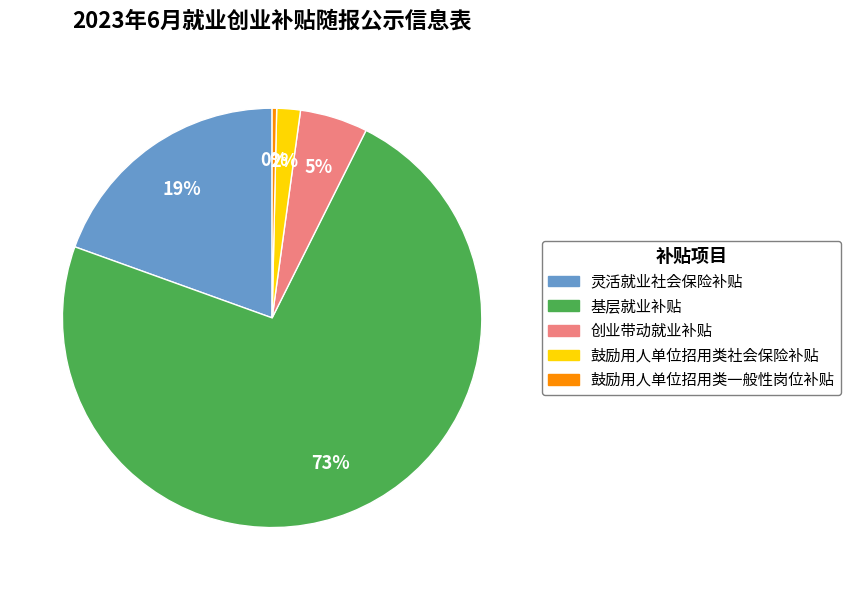

Rank the categories by value from lowest to highest.

鼓励用人单位招用类一般性岗位补贴, 鼓励用人单位招用类社会保险补贴, 创业带动就业补贴, 灵活就业社会保险补贴, 基层就业补贴